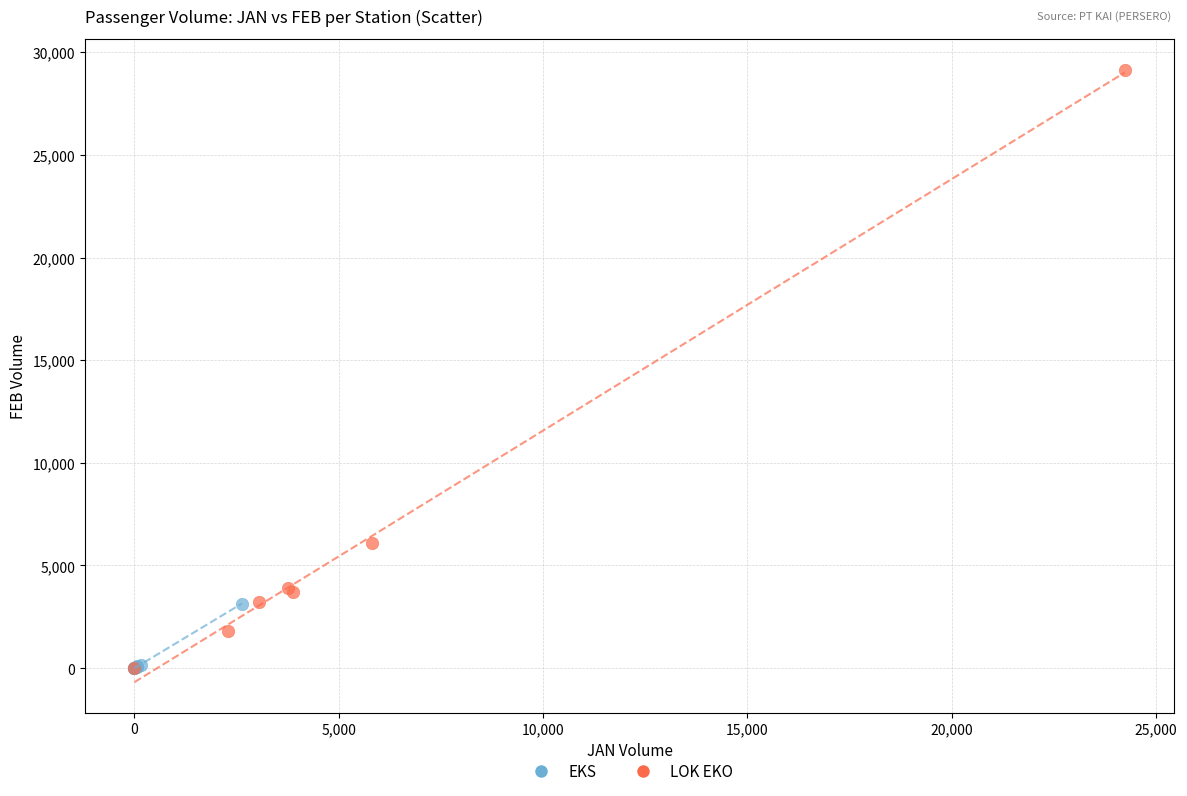

Which series reaches the maximum Y coordinate?

LOK EKO